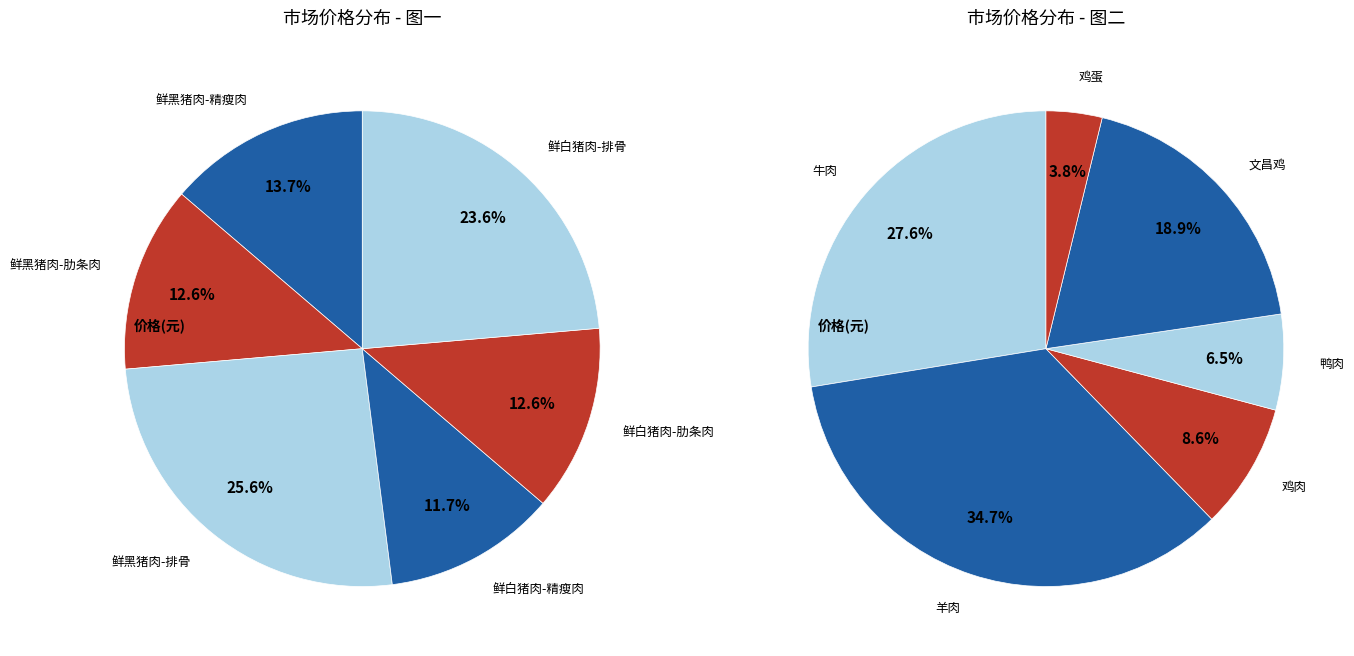

What is the change in value from 鲜白猪肉-排骨 to 鸡蛋?

-21.0